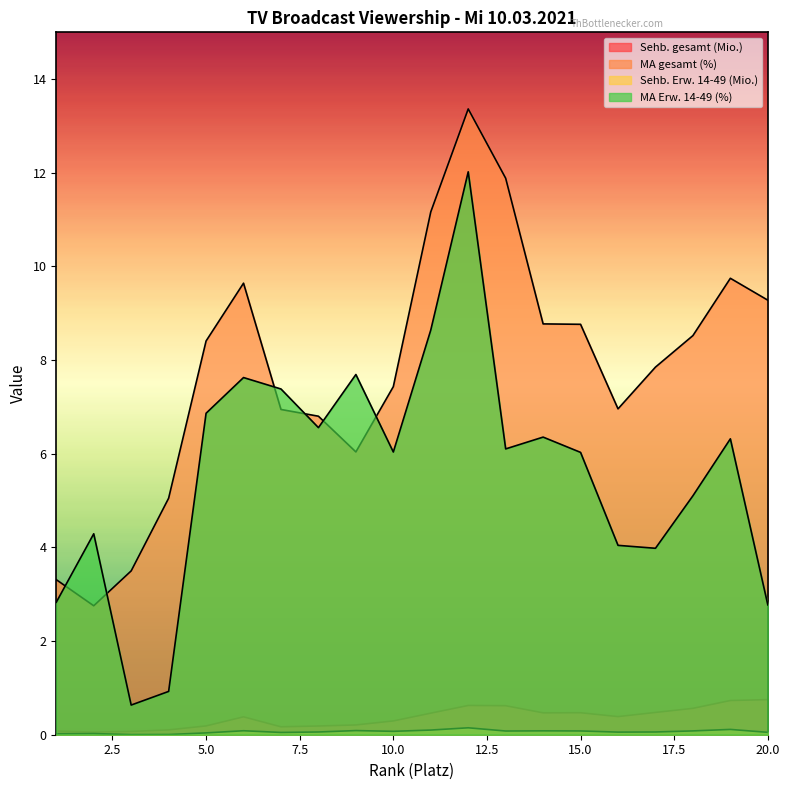

Which has a higher value, 14 or 6?

14